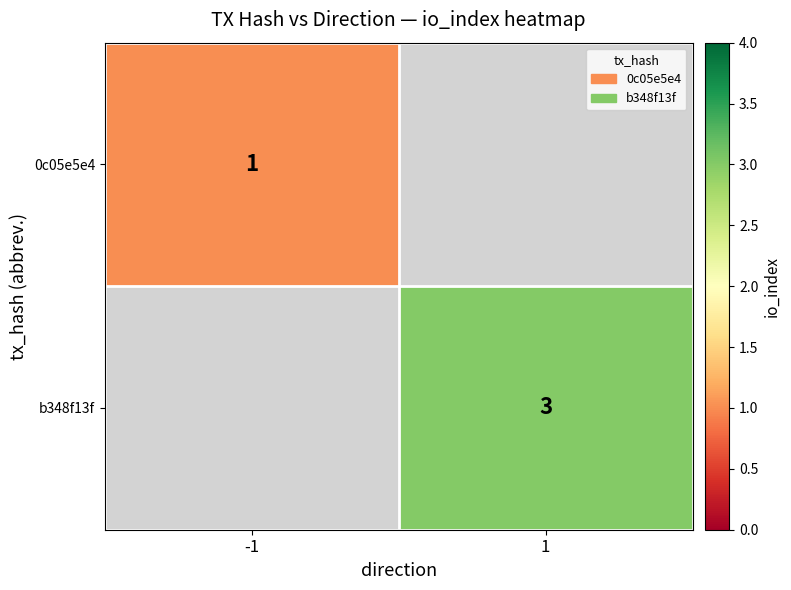

Is it true that b348f13f equals 2 at 1?

False